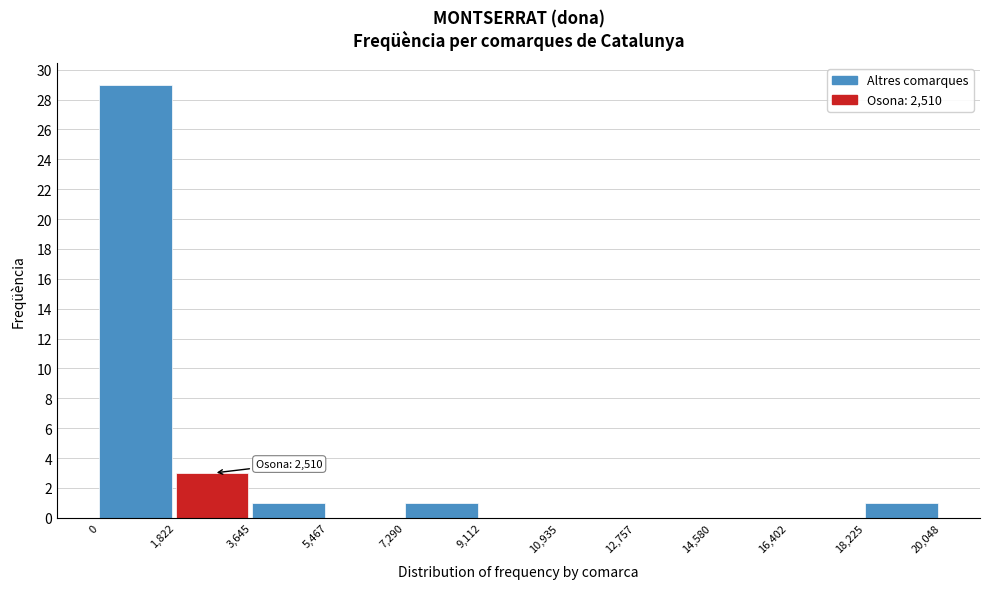

Which range on the x-axis has the tallest bar?

0 to 1,822